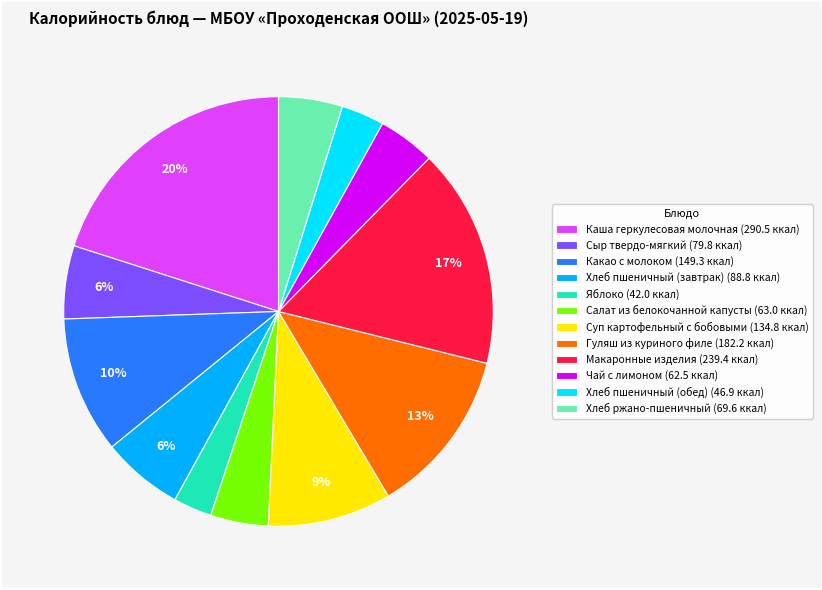

Between Сыр твердо-мягкий (79.8 ккал) and Салат из белокочанной капусты (63.0 ккал), which is larger?

Сыр твердо-мягкий (79.8 ккал)